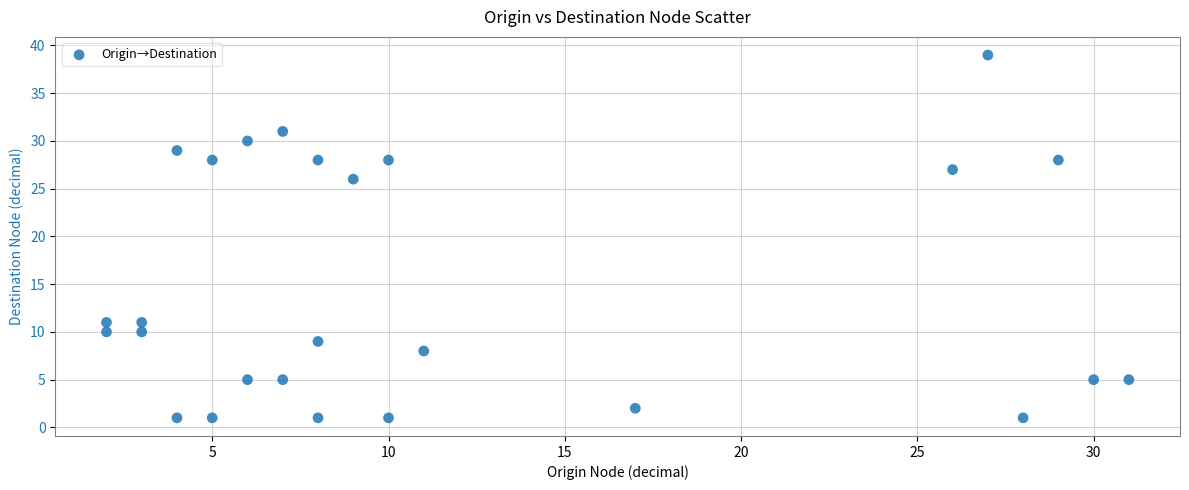

What is the range of Y values (max minus min)?

38